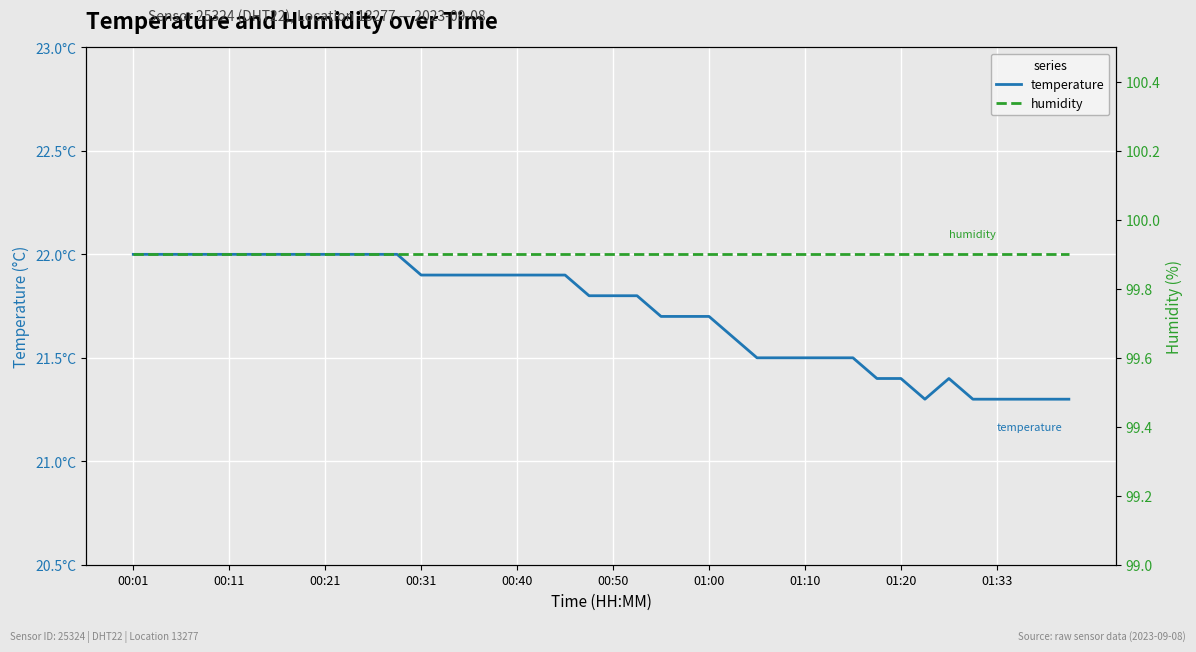

At 14, list the series in order from smallest to largest.

temperature, humidity